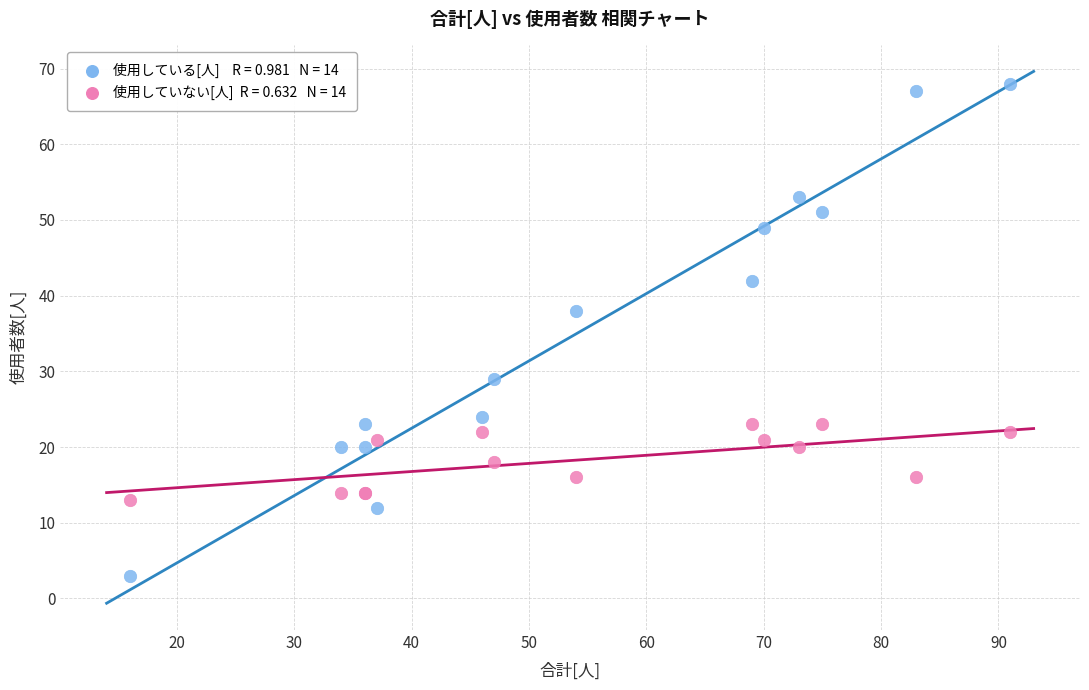

Across all series, what Y value is closest to 35?

38